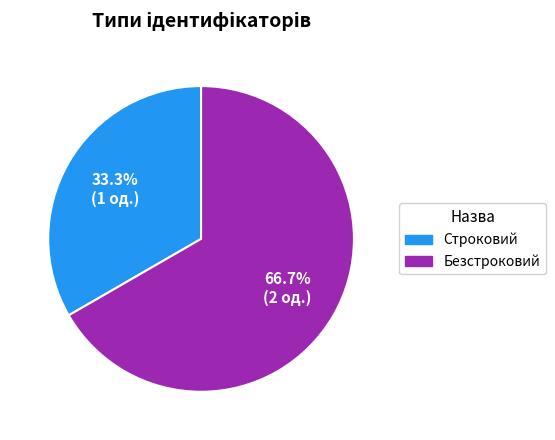

Is it true that Строковий is 38% of the pie?

False